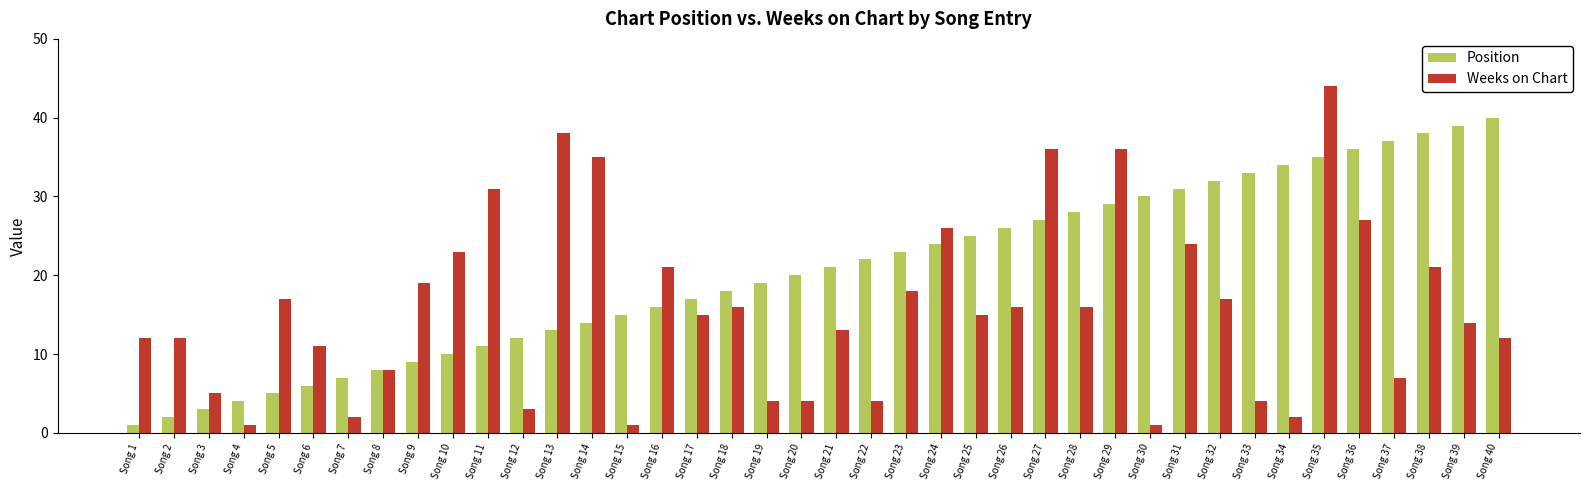

The Weeks on Chart series shows 16 at Song 18. True or false?

True